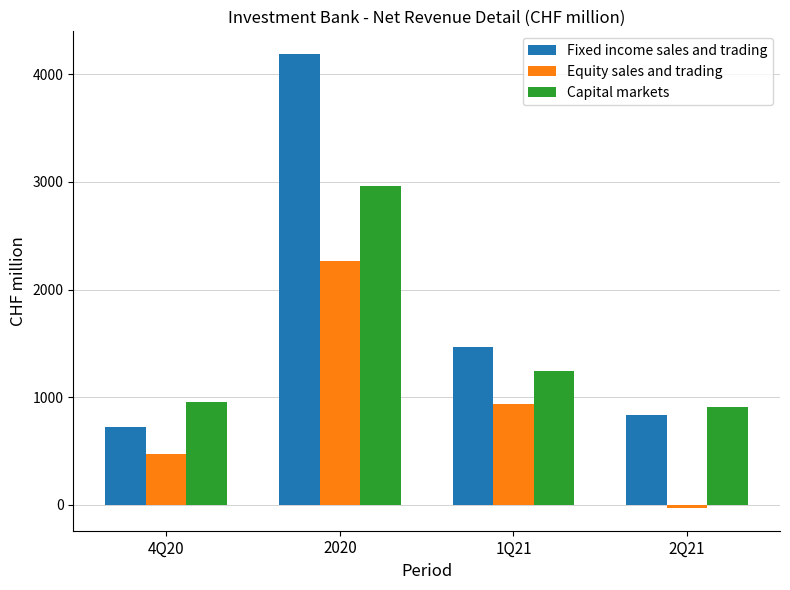

At which category does the chart reach its minimum across all series?

2Q21